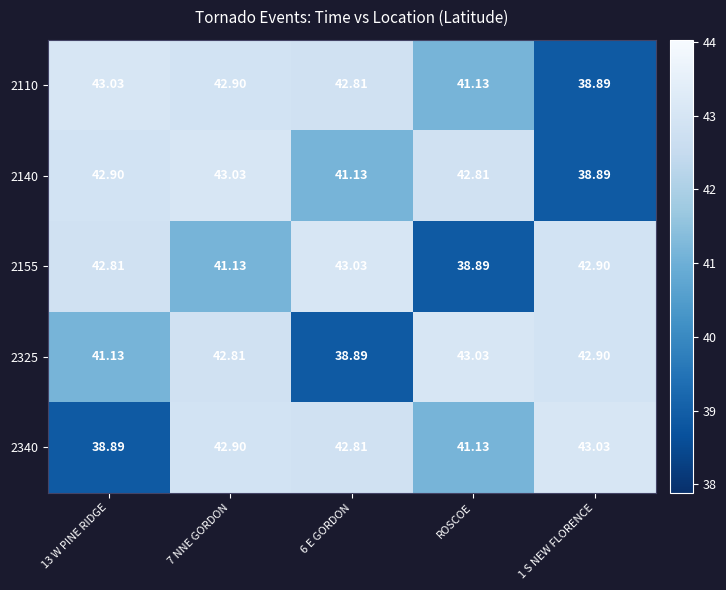

How many categories are shown in the chart?

5